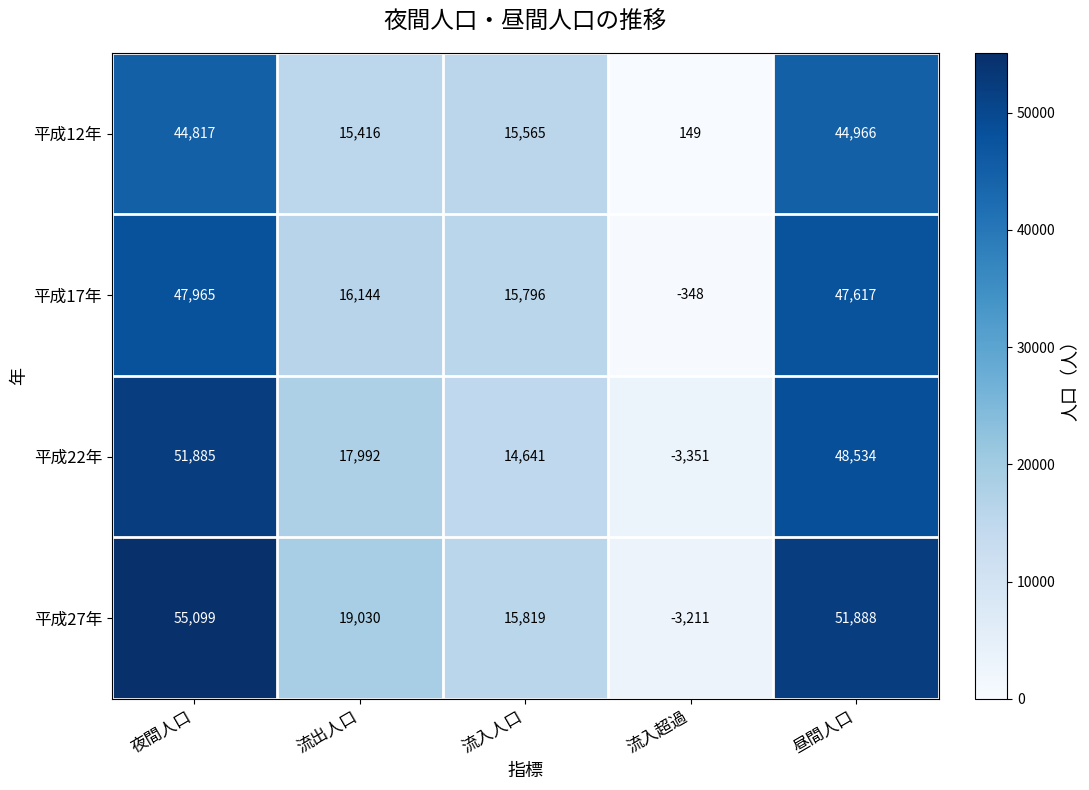

Rank the series by their maximum value, from highest to lowest.

平成27年, 平成22年, 平成17年, 平成12年